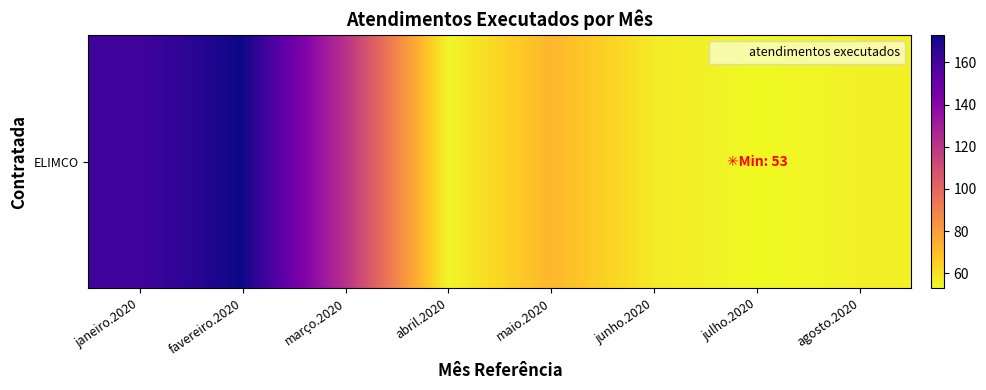

What is the difference between the second highest and minimum values?

108